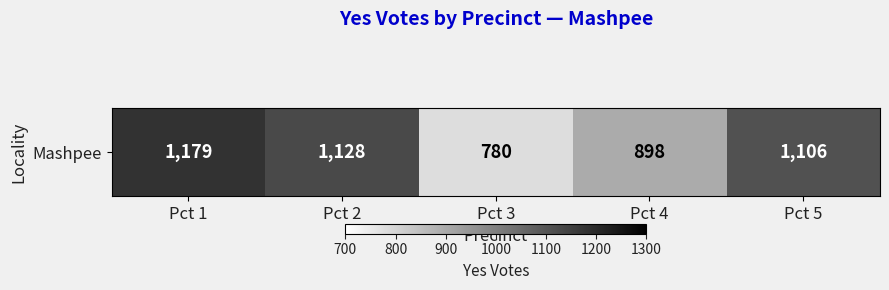

Reading left to right, transcribe all the data shown in this chart.

1179	1128	780	898	1106